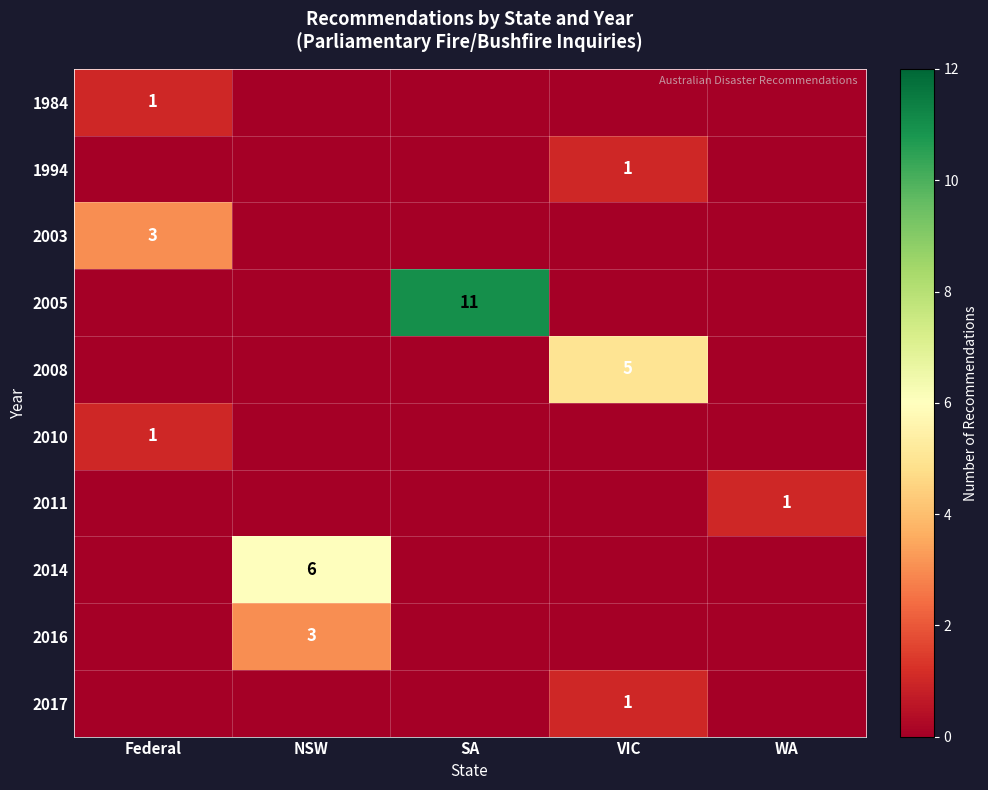

Which category has the lowest value in the 2005 series?

Federal